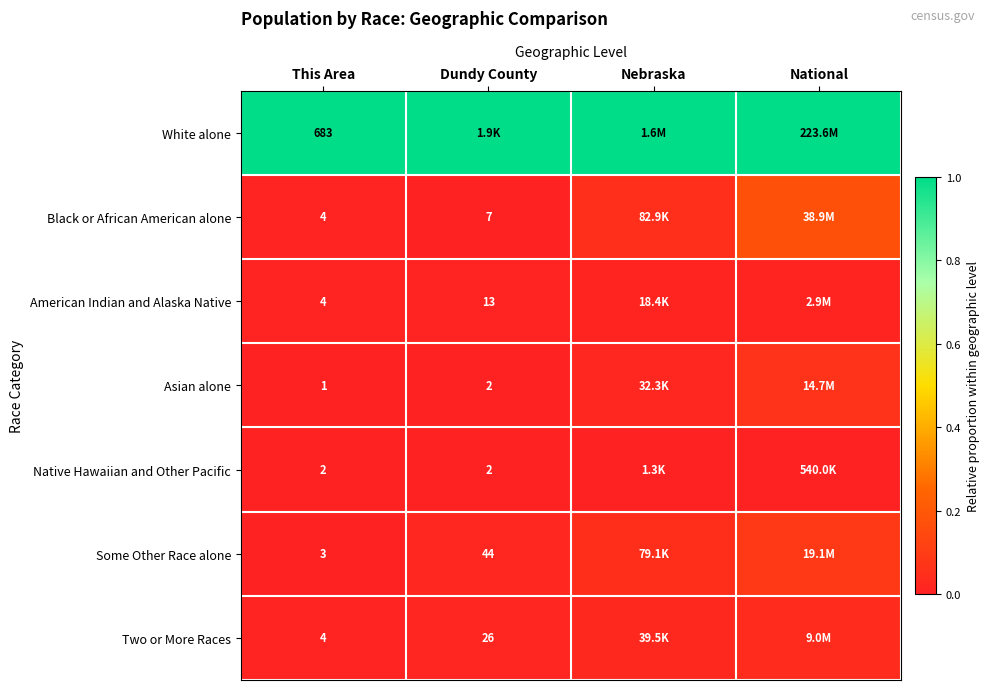

At Dundy County, list the series in order from largest to smallest.

White alone, Some Other Race alone, Two or More Races, American Indian and Alaska Native, Black or African American alone, Asian alone, Native Hawaiian and Other Pacific